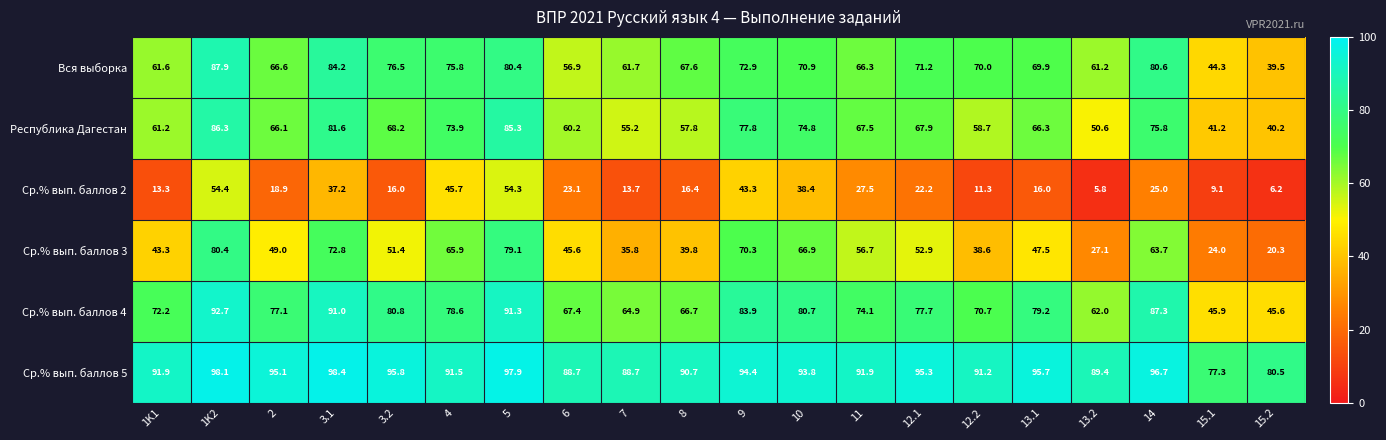

Which series has the largest total across all categories?

Ср.% вып. баллов 5